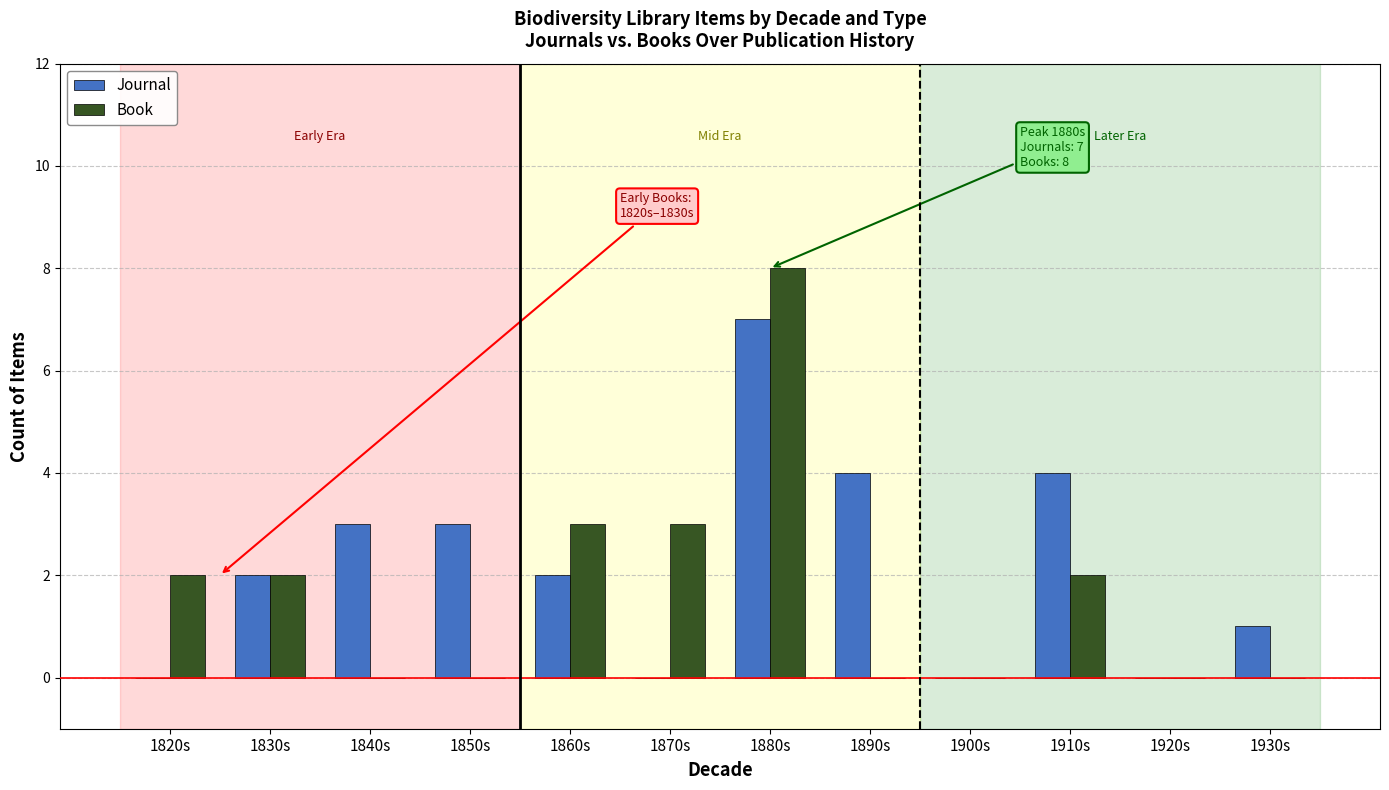

Between 1910s and 1930s, which series saw the biggest shift?

Journal